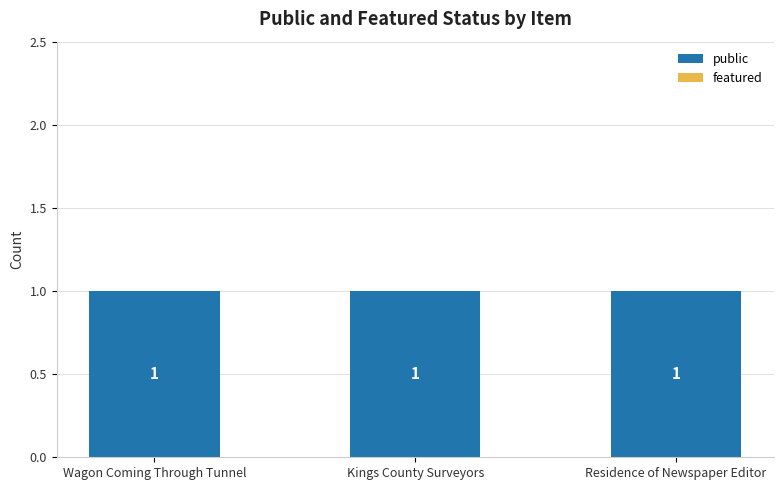

Reading right to left, transcribe all the data shown in this chart.

public: Residence of Newspaper Editor=1	Kings County Surveyors=1	Wagon Coming Through Tunnel=1
featured: Residence of Newspaper Editor=0	Kings County Surveyors=0	Wagon Coming Through Tunnel=0